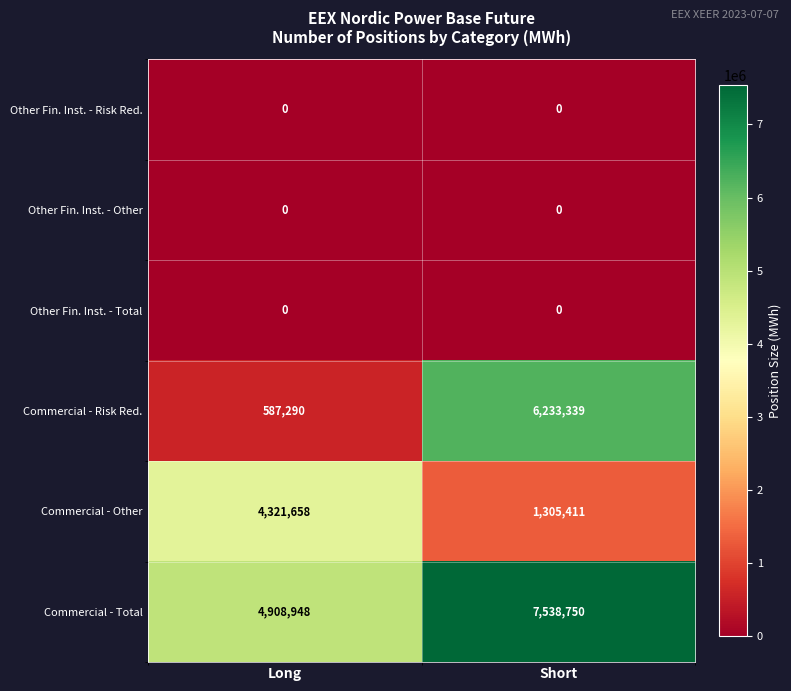

Which series has the widest spread of values?

Commercial - Risk Red.